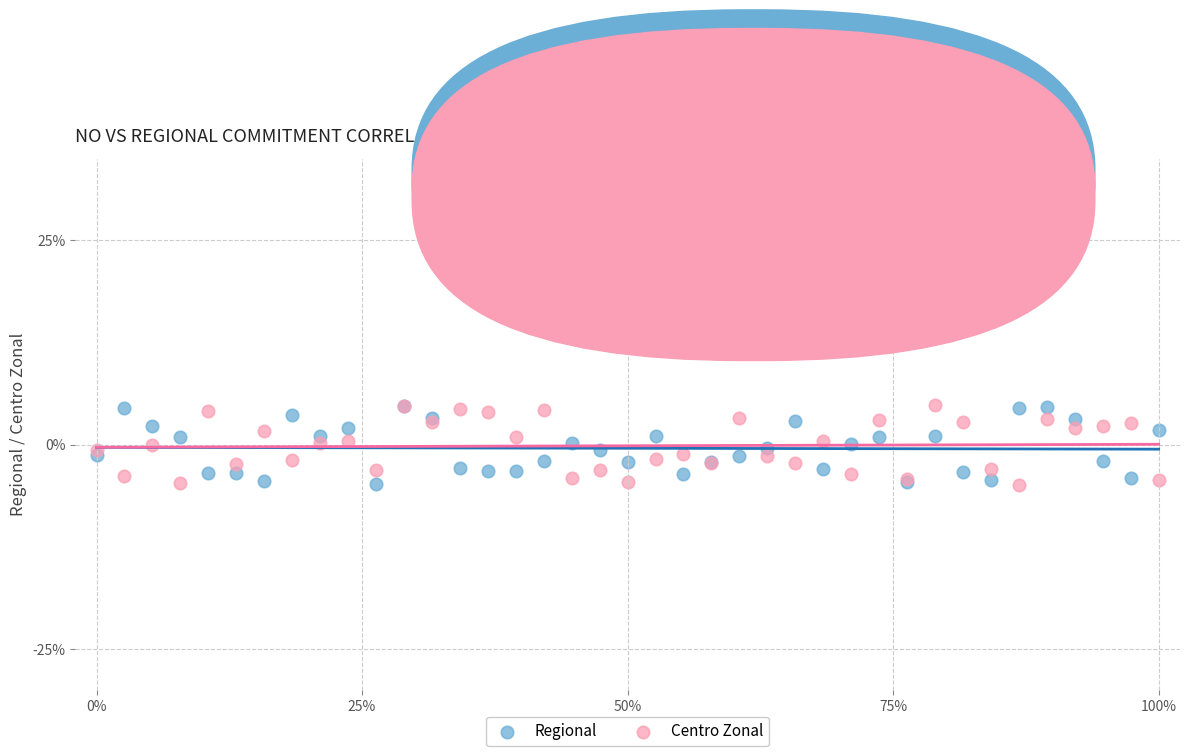

What are all the series names shown in the legend?

Regional, Centro Zonal